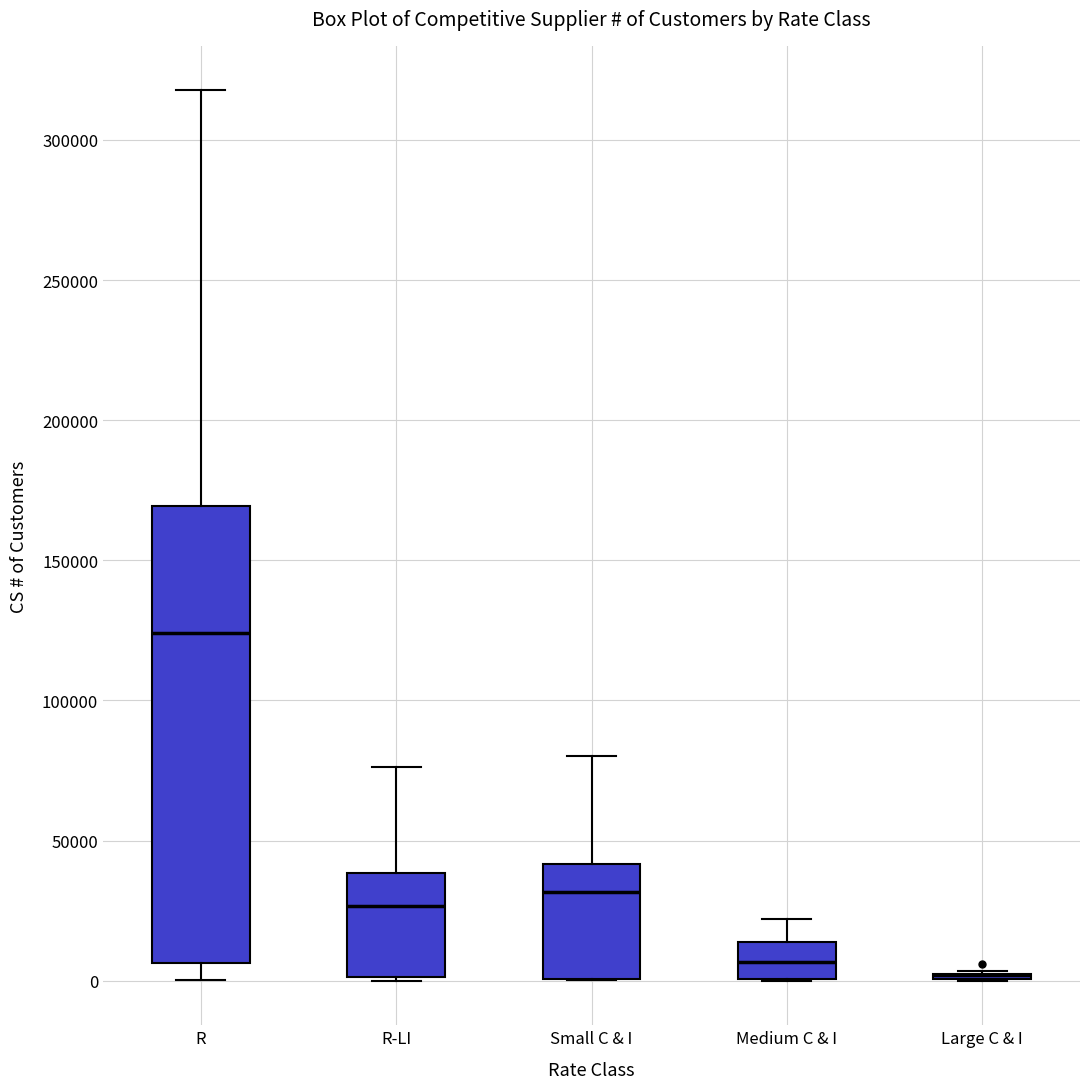

Comparing the boxes themselves (not the whiskers), which one is the tallest?

R